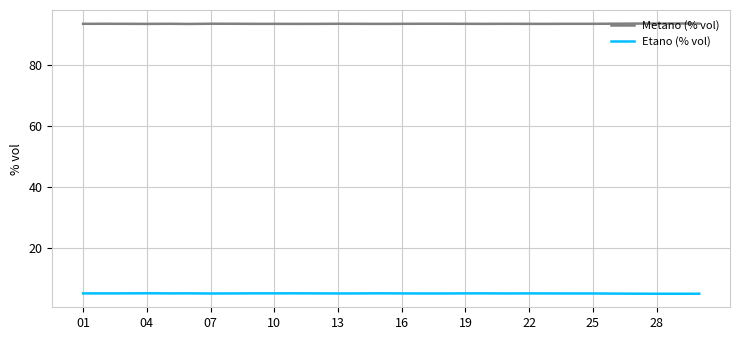

List the series in order of their overall mean, highest first.

Metano (% vol), Etano (% vol)